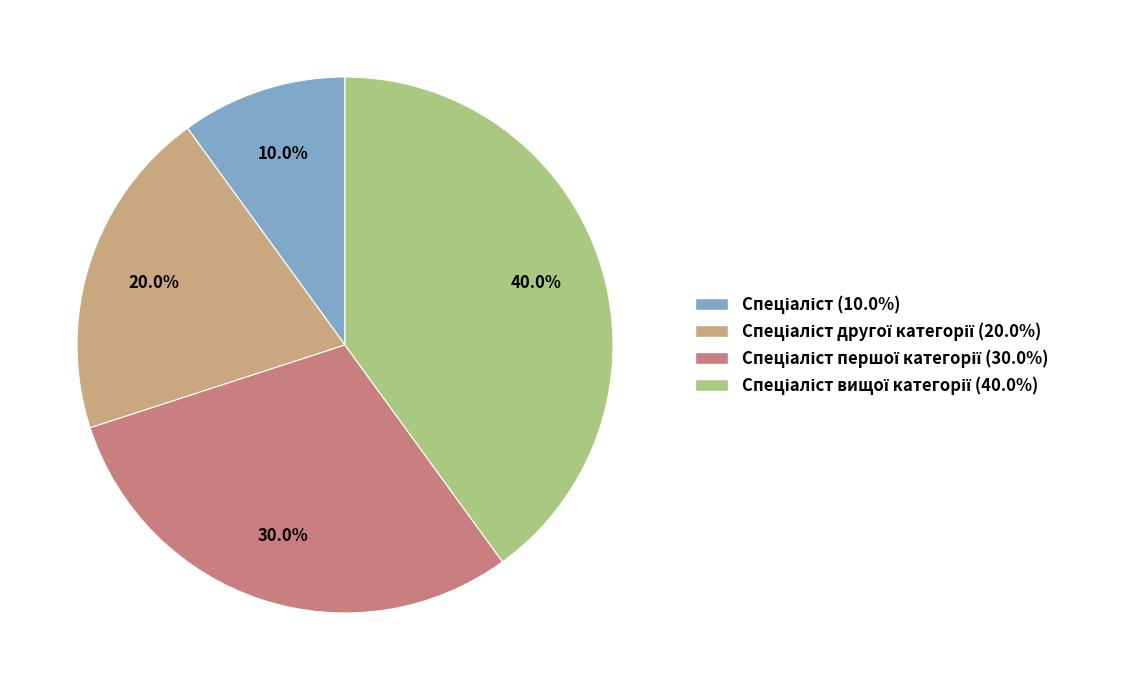

Is there a majority slice in this chart?

No